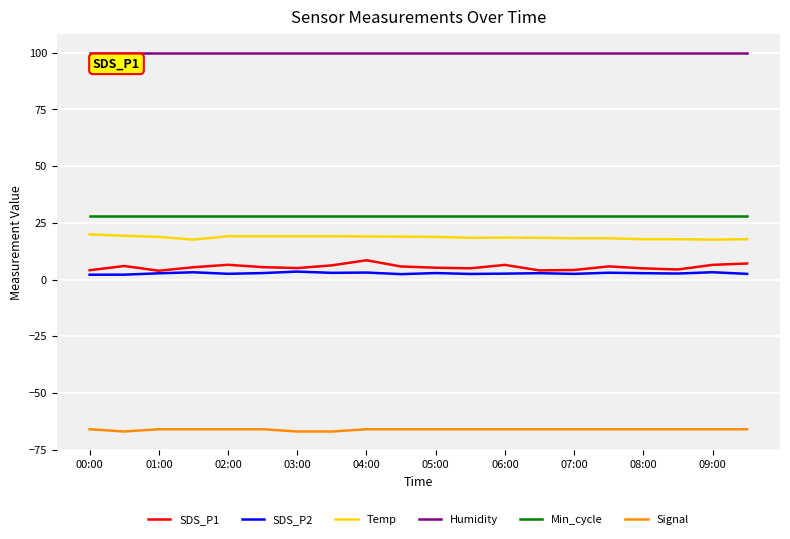

Which series has the largest total across all categories?

Humidity